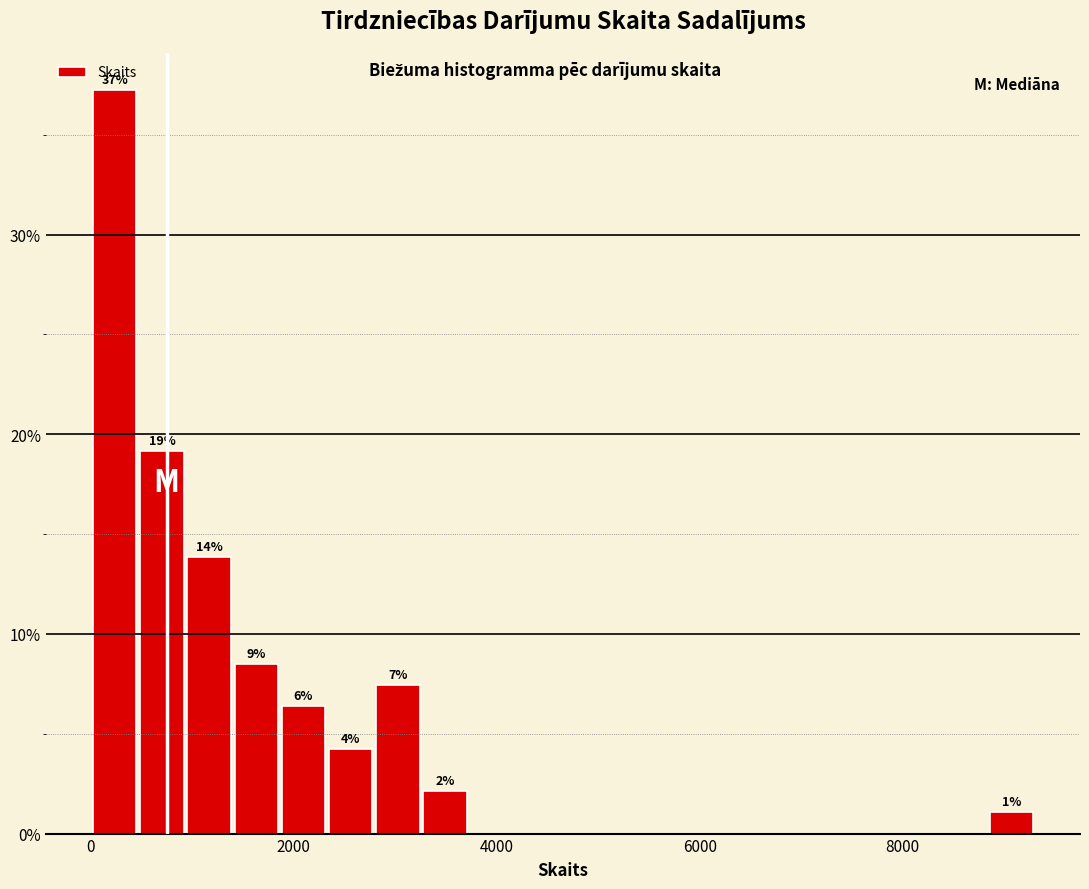

Around what value on the x-axis is the tallest bar? Give the approximate position of its centre, as read against the axis.

200